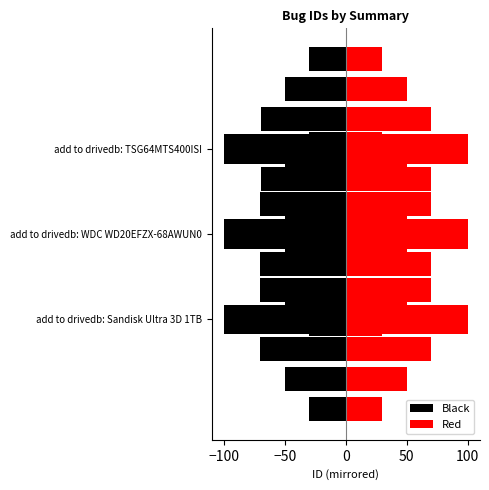

True or false: Black has a value of -150.3 at add to drivedb: Sandisk Ultra 3D 1TB.

False